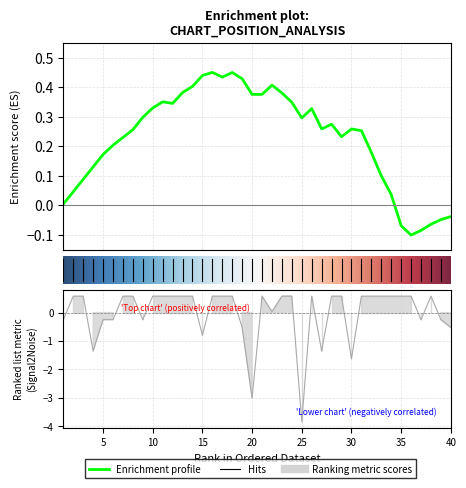

How many values exceed 0?

26